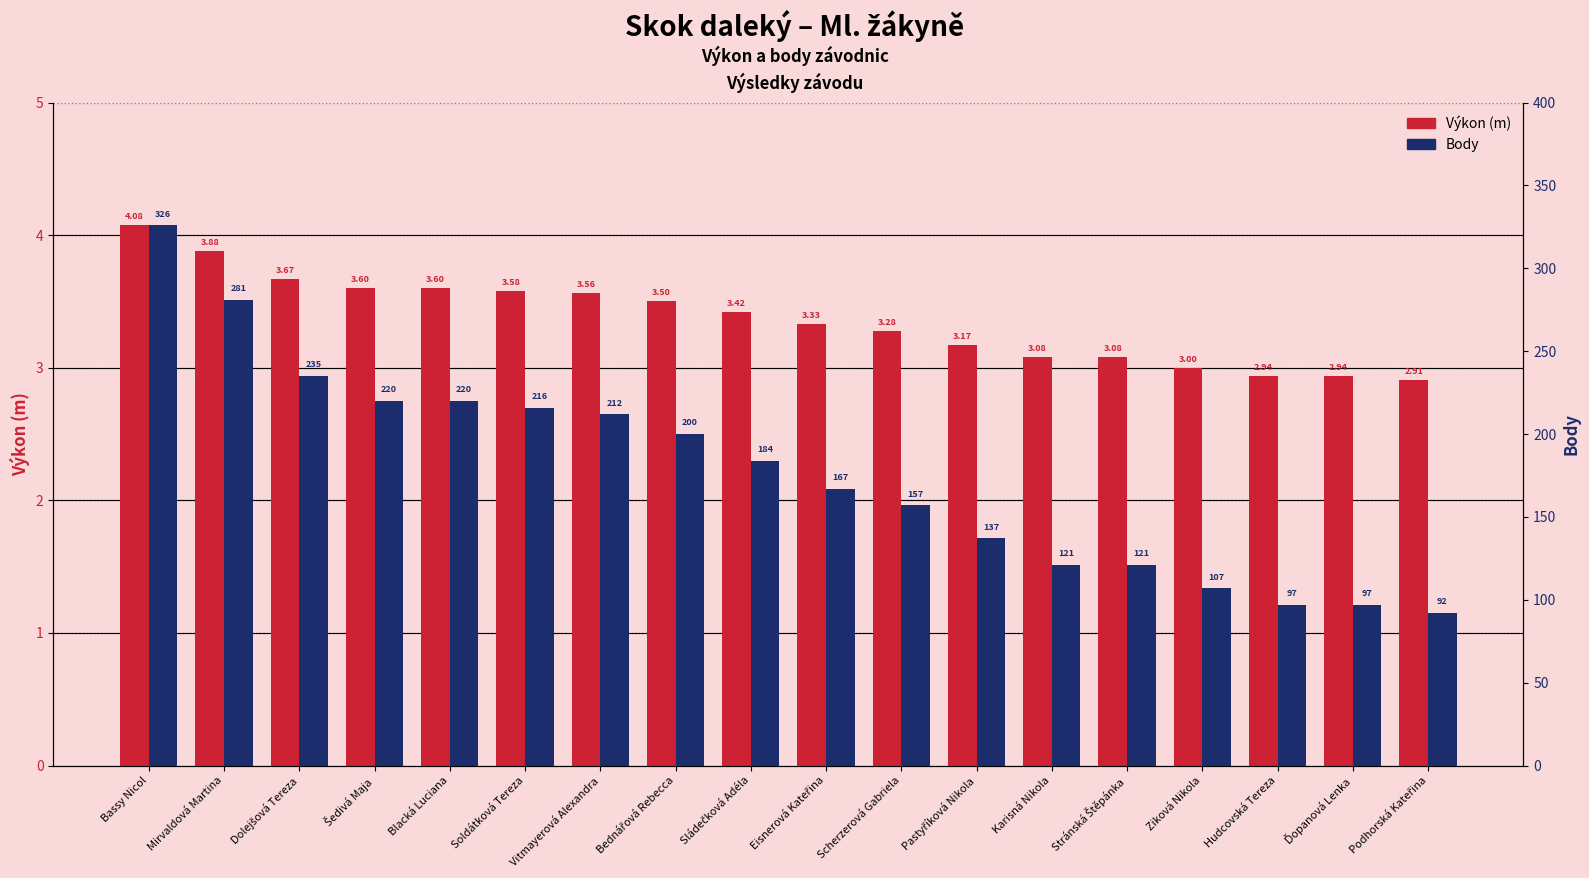

The value of Výkon (m) at Blacká Luciana is 5.9. True or false?

False